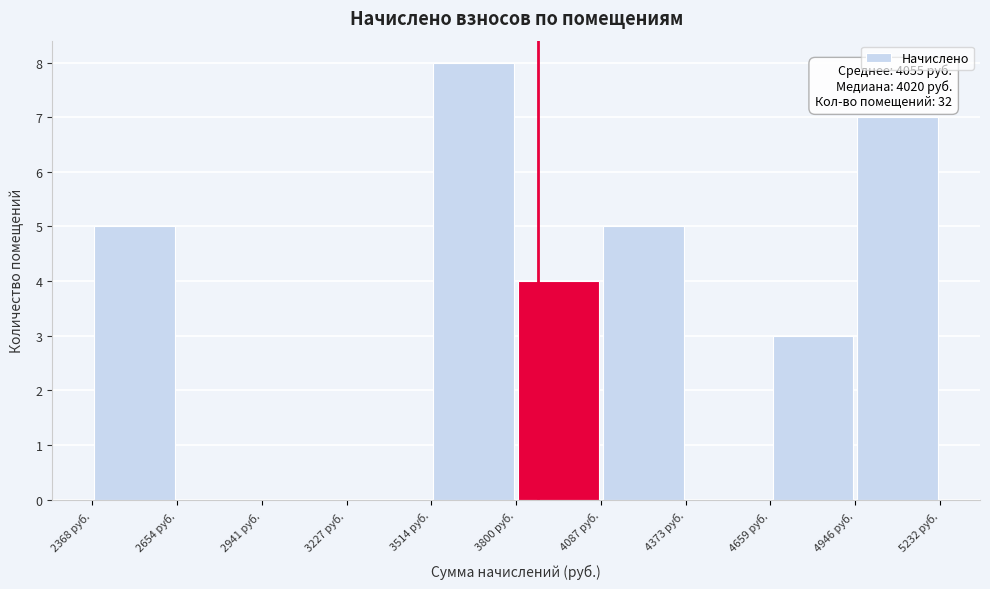

Which range on the x-axis has the tallest bar?

3500 to 3800